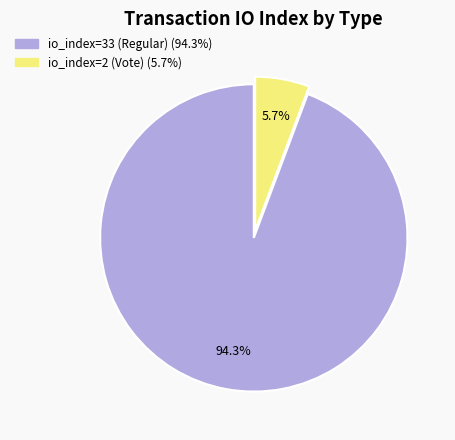

Is there any slice that represents more than half of the pie?

Yes